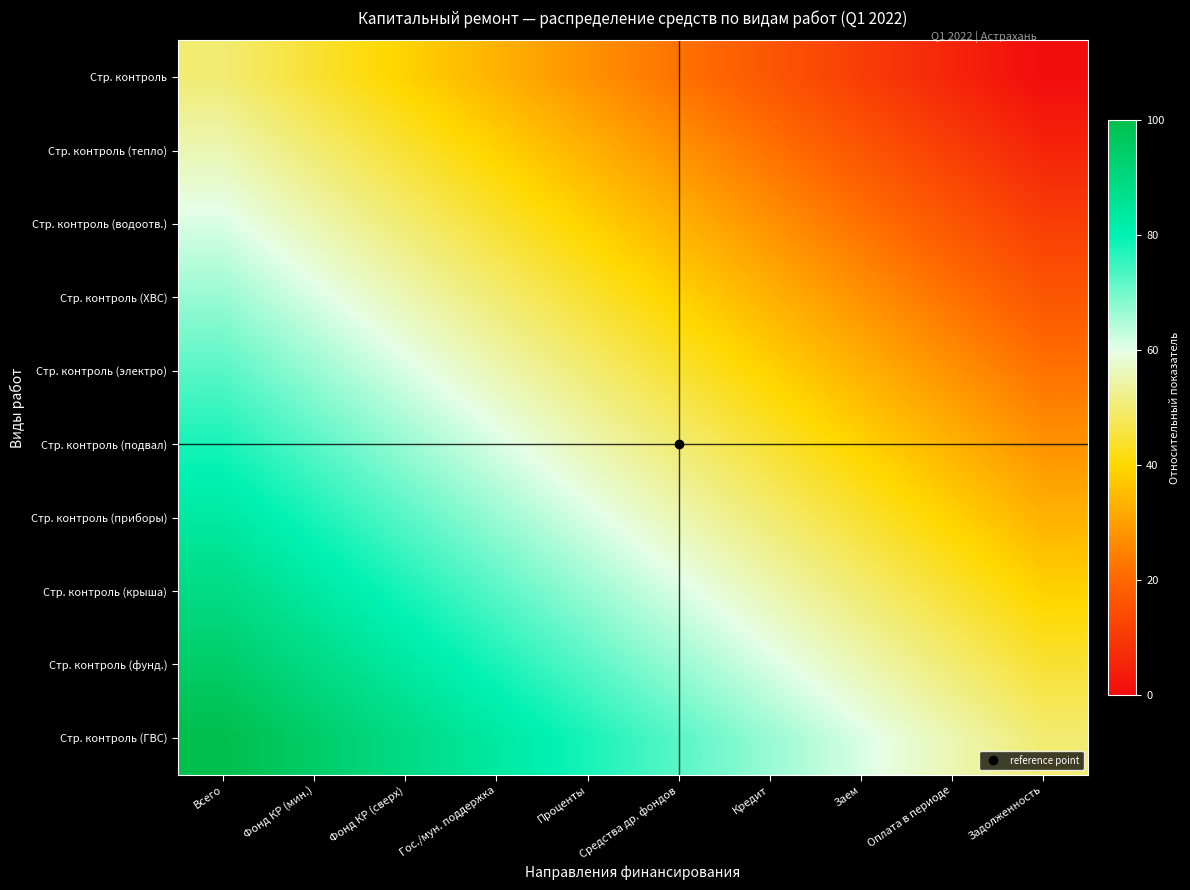

How many data points does each series have?

10